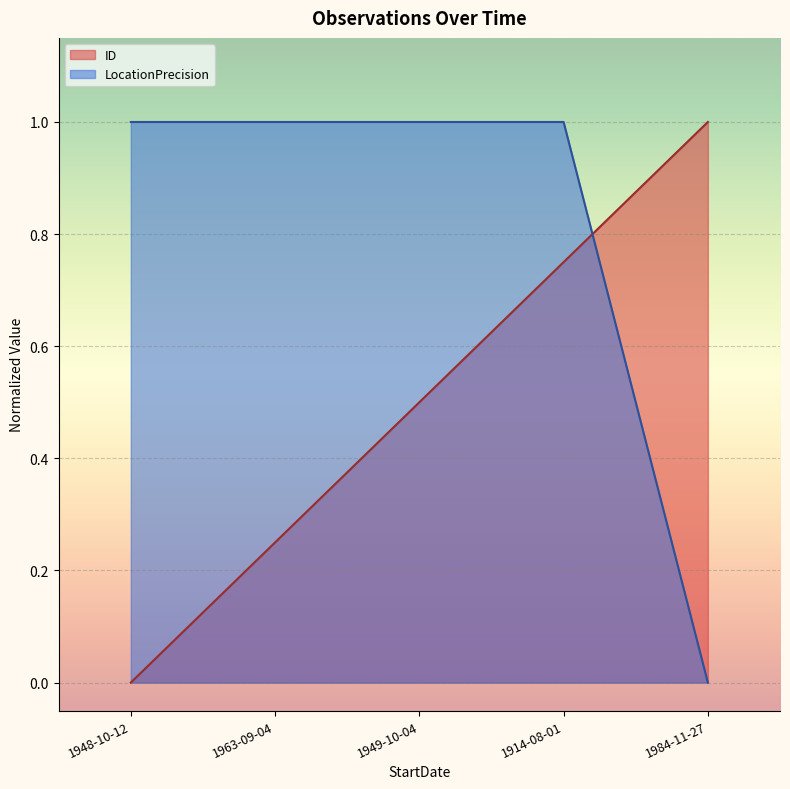

Reading left to right, transcribe all the data shown in this chart.

ID: 1948-10-12=0.0	1963-09-04=0.2	1949-10-04=0.5	1914-08-01=0.7	1984-11-27=1.0
LocationPrecision: 1948-10-12=1.0	1963-09-04=1.0	1949-10-04=1.0	1914-08-01=1.0	1984-11-27=0.0